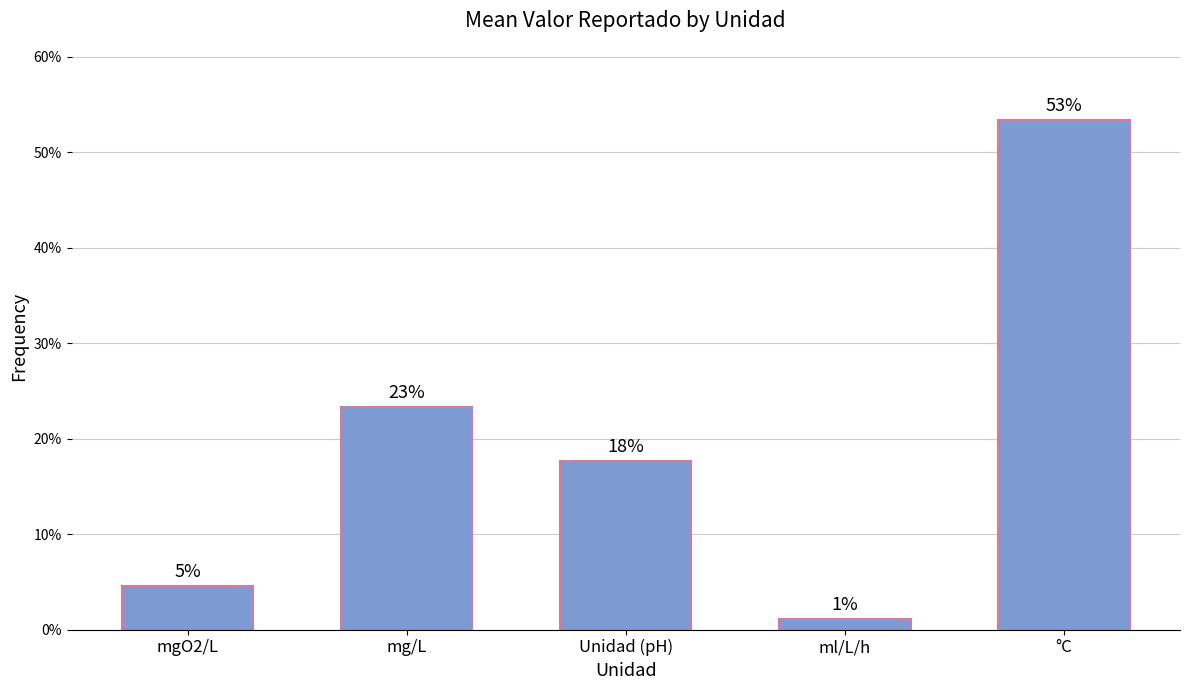

Reading left to right, extract all data points from this chart.

0.0	0.2	0.2	0.0	0.5